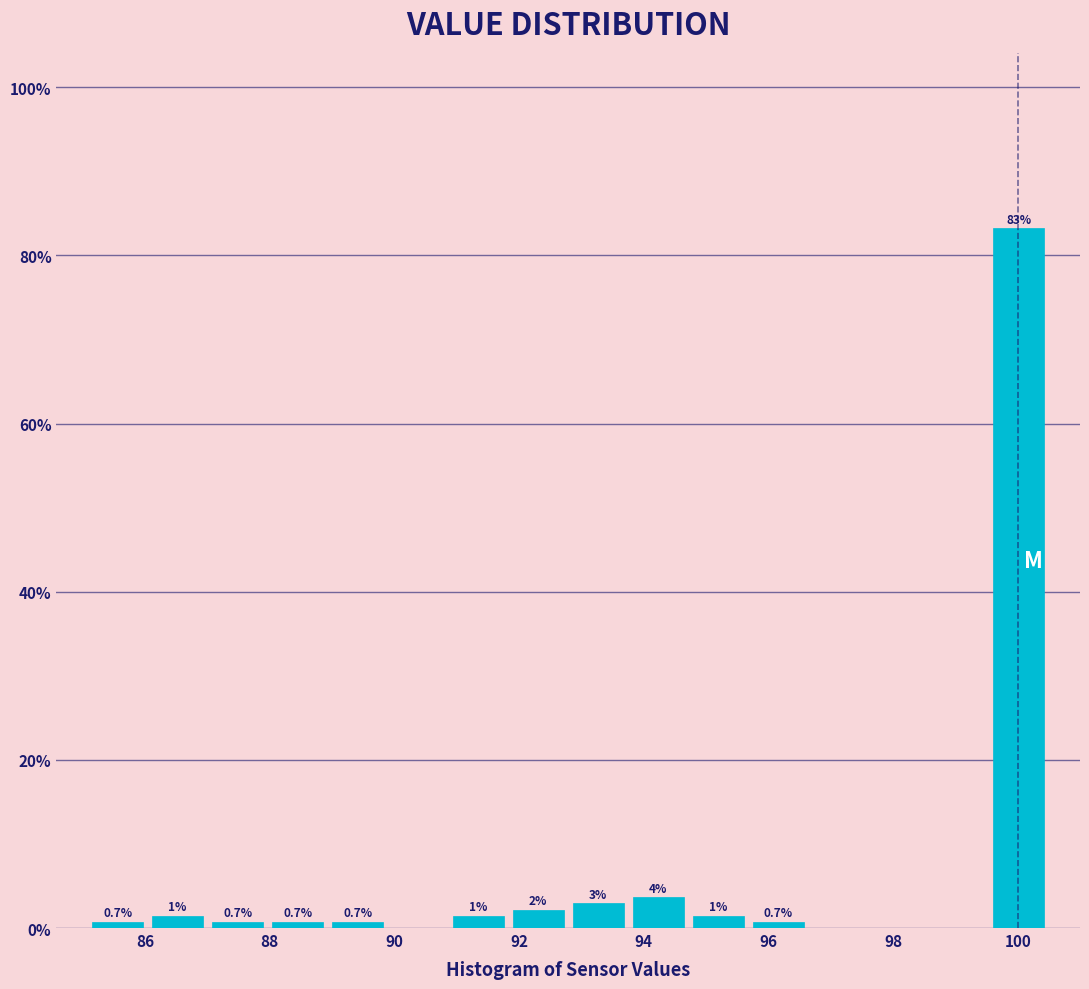

Which range on the x-axis has the tallest bar?

99.6 to 100.6